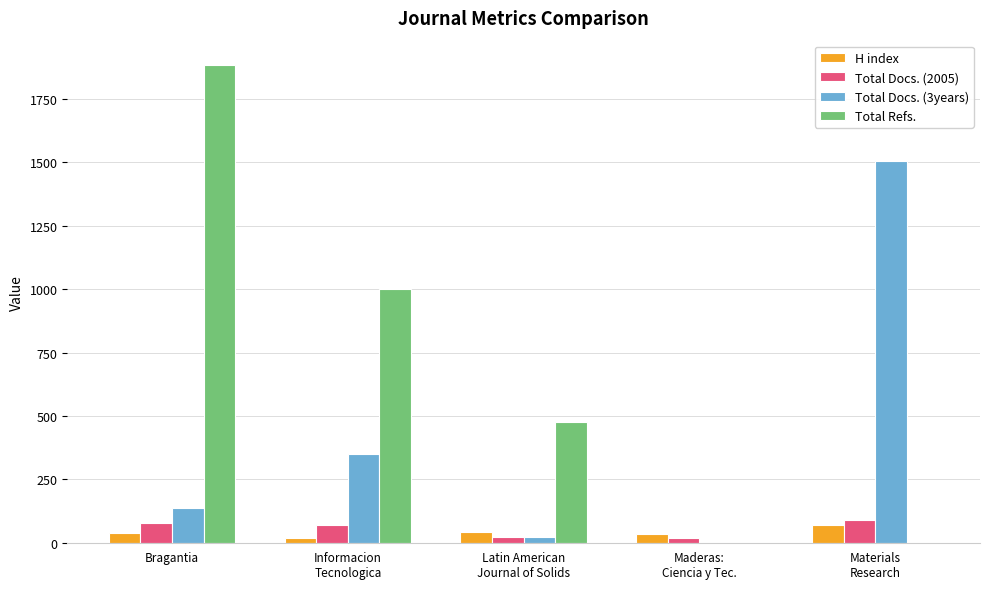

How many groups of bars are there?

5